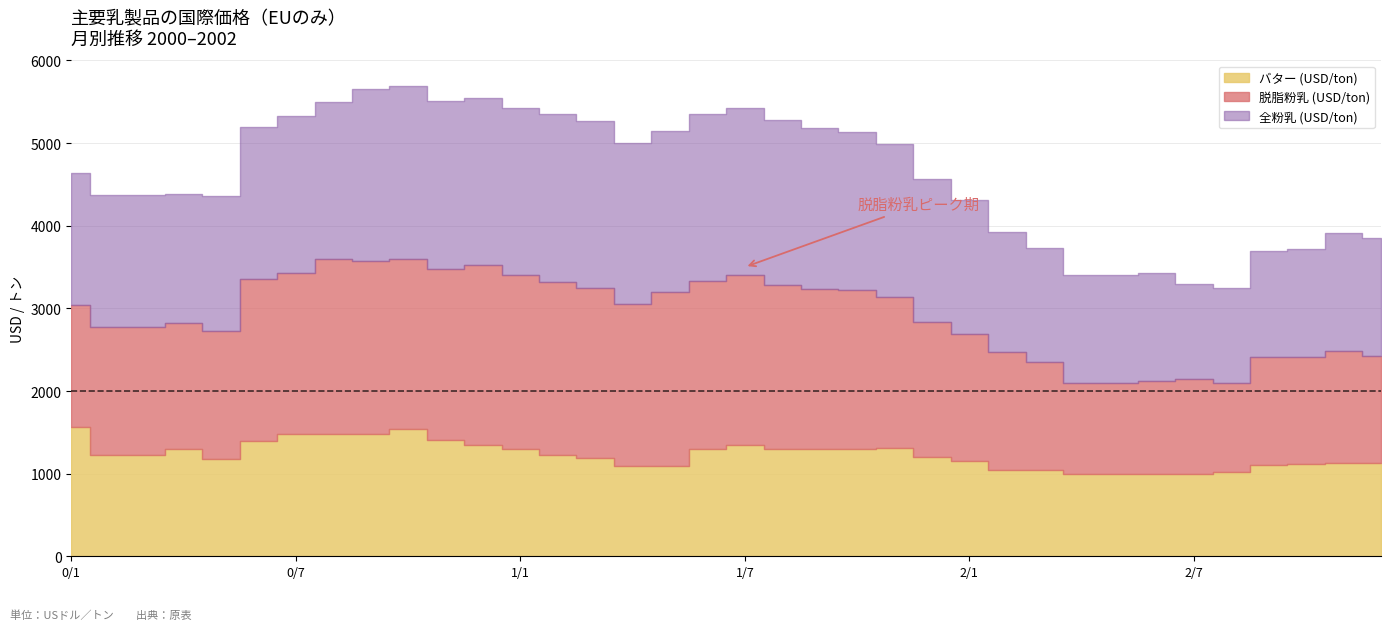

Where is the first local minimum for バター (USD/ton)?

2000/5